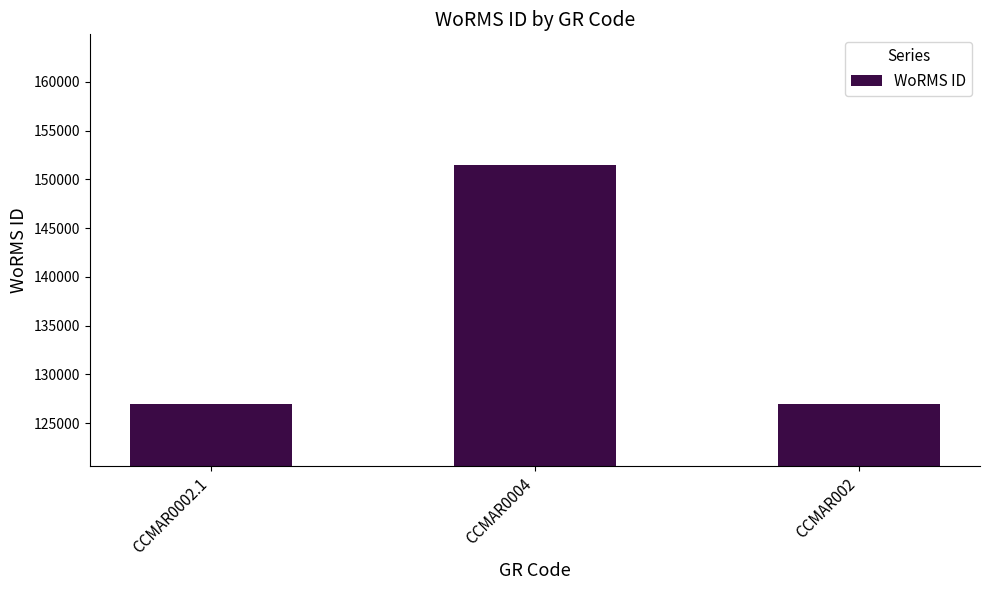

What is the sum of all values?

405473